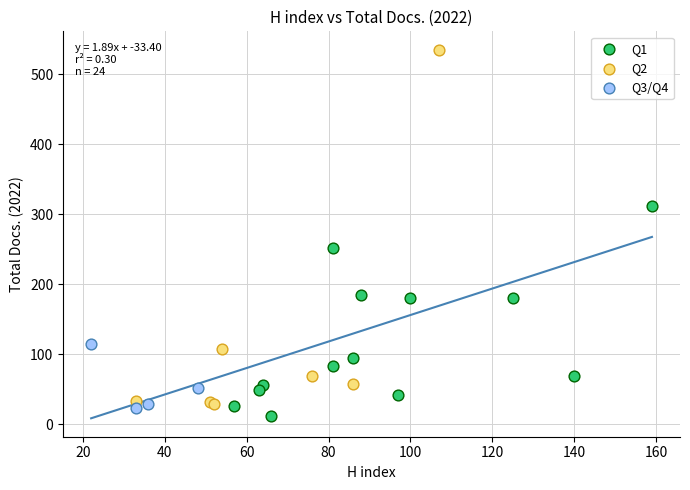

Which series reaches the maximum Y coordinate?

Q2